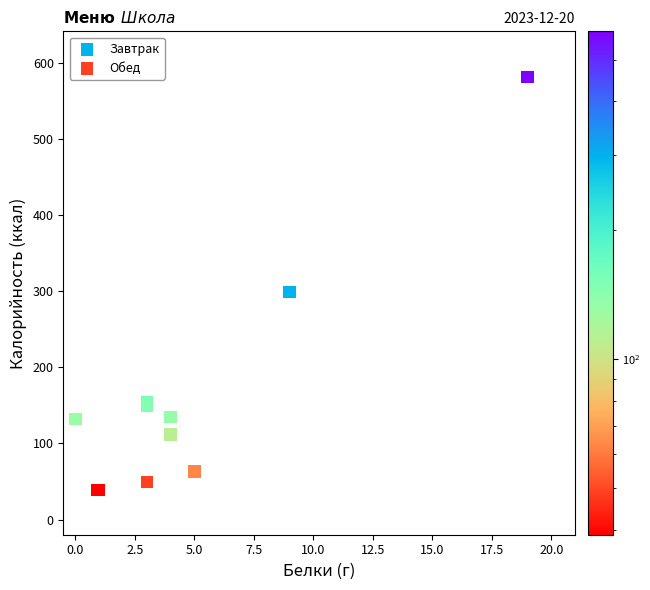

Which series has the largest Y range (max minus min)?

Обед